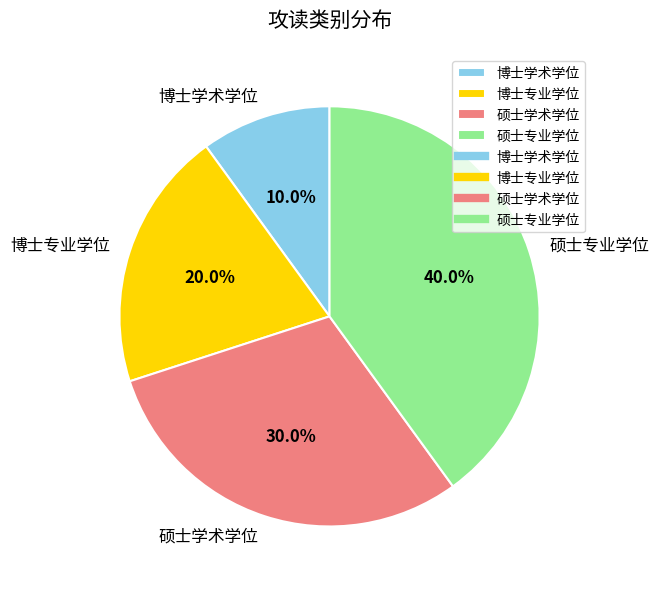

Is the sum of 硕士学术学位 and 博士学术学位 greater than half?

No